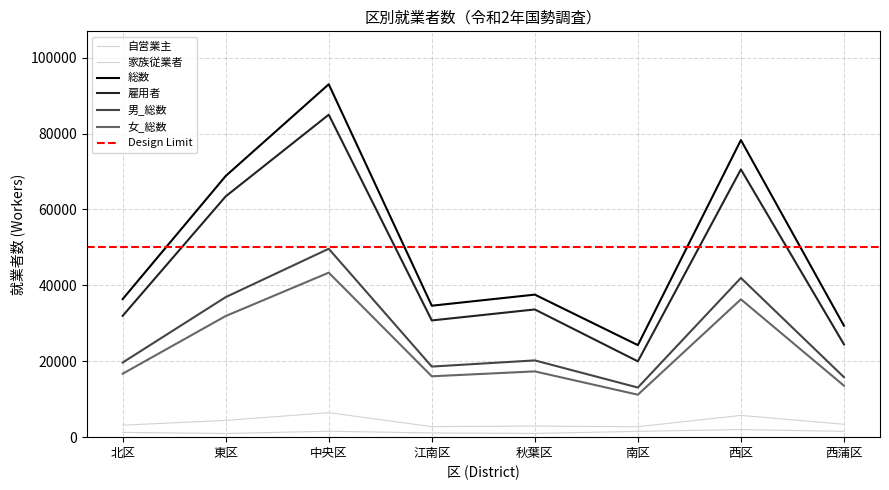

Where is the first local minimum for 家族従業者?

東区